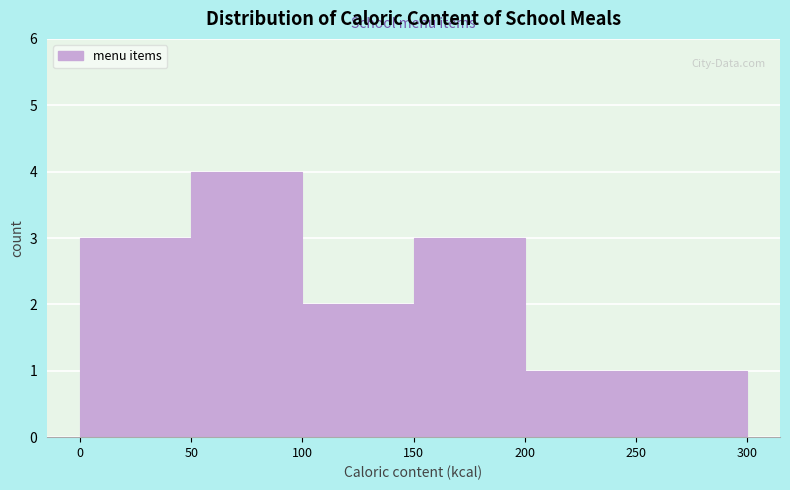

Over which range of the x-axis is the bar tallest?

50 to 100